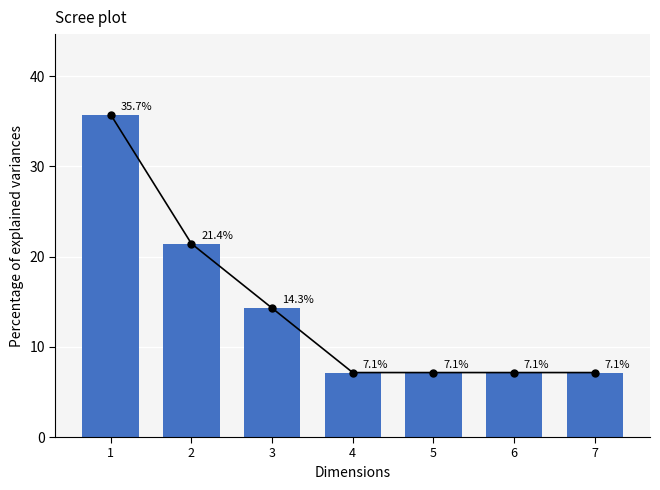

Are the bars horizontal?

No